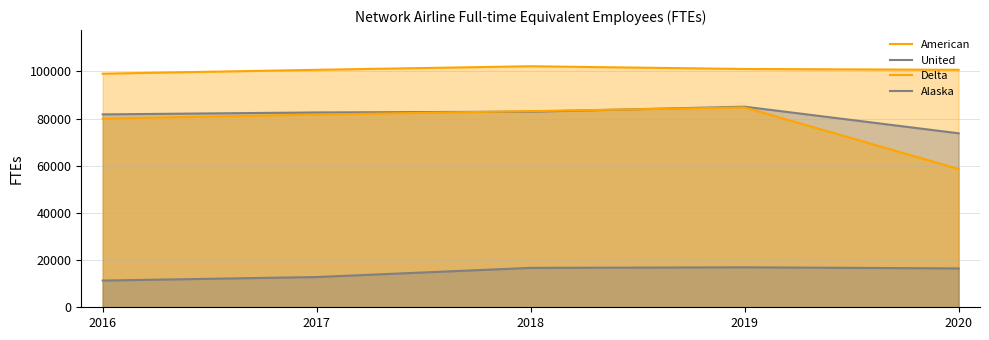

List the series in order of their peak value, lowest first.

Alaska, Delta, United, American